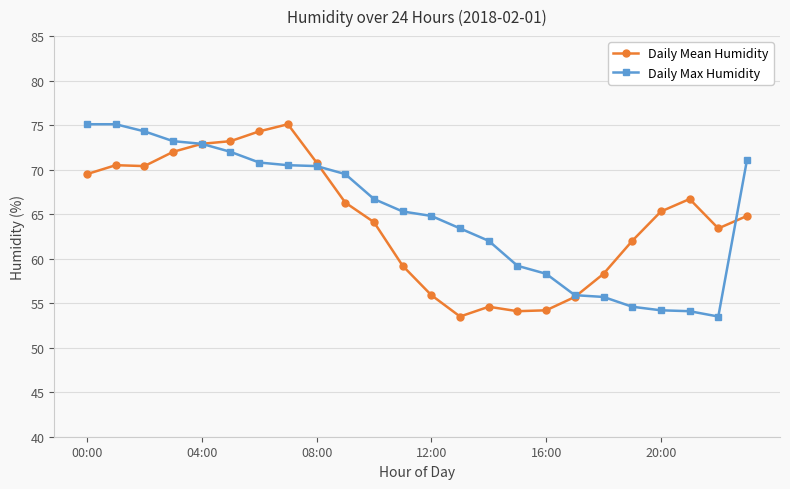

What is the value of the Daily Mean Humidity point at the 8th from the left?

75.1